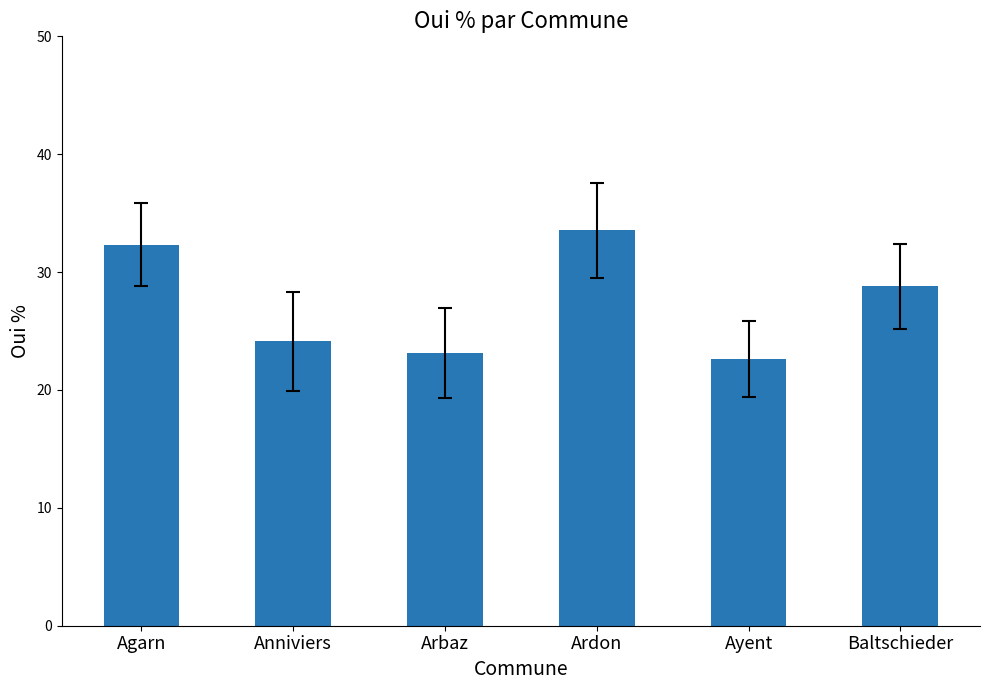

Count the number of values greater than 28.

3